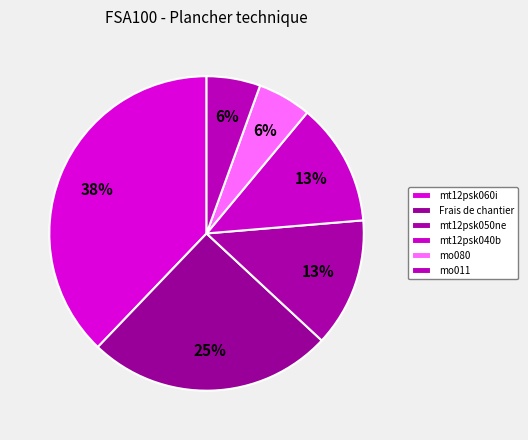

How many slices are in this pie chart?

6